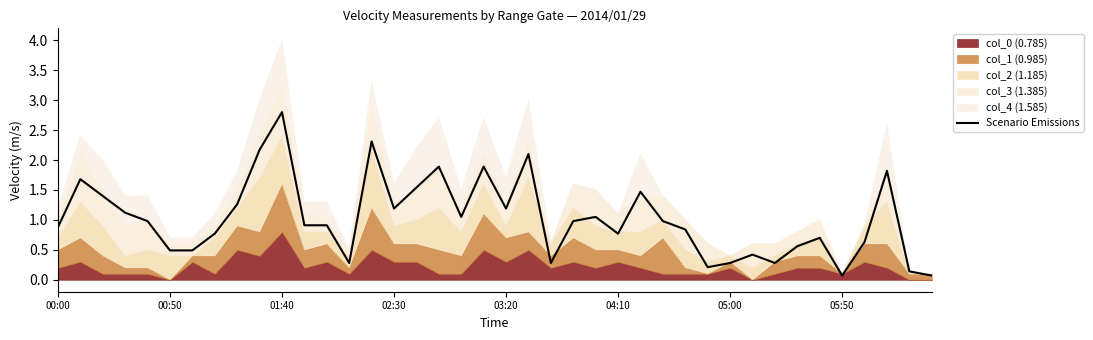

What is the average value?

1.0